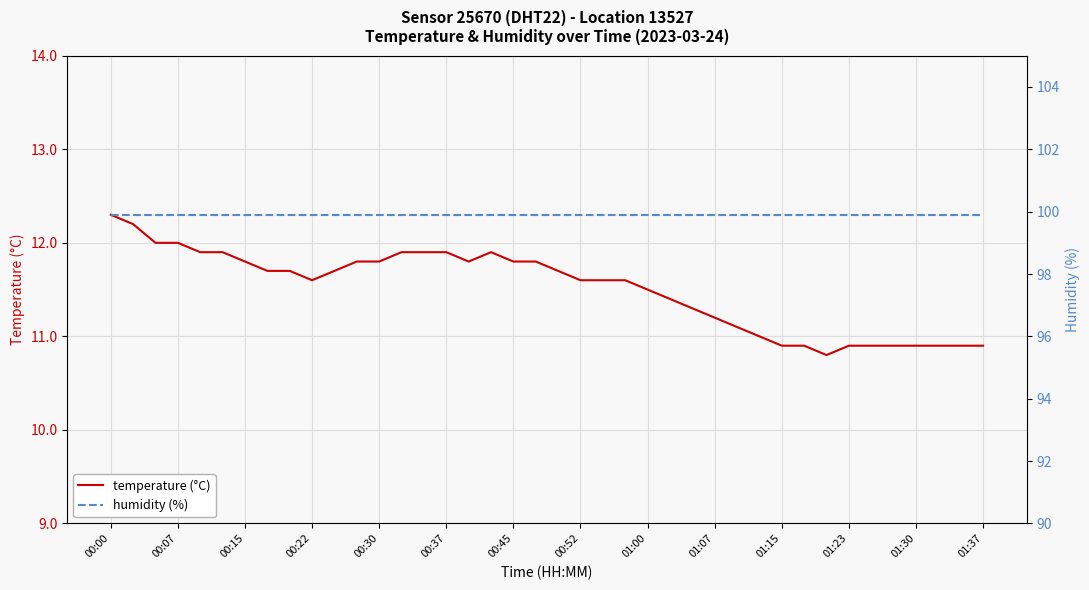

At which category is the sum across all series the highest?

00:00